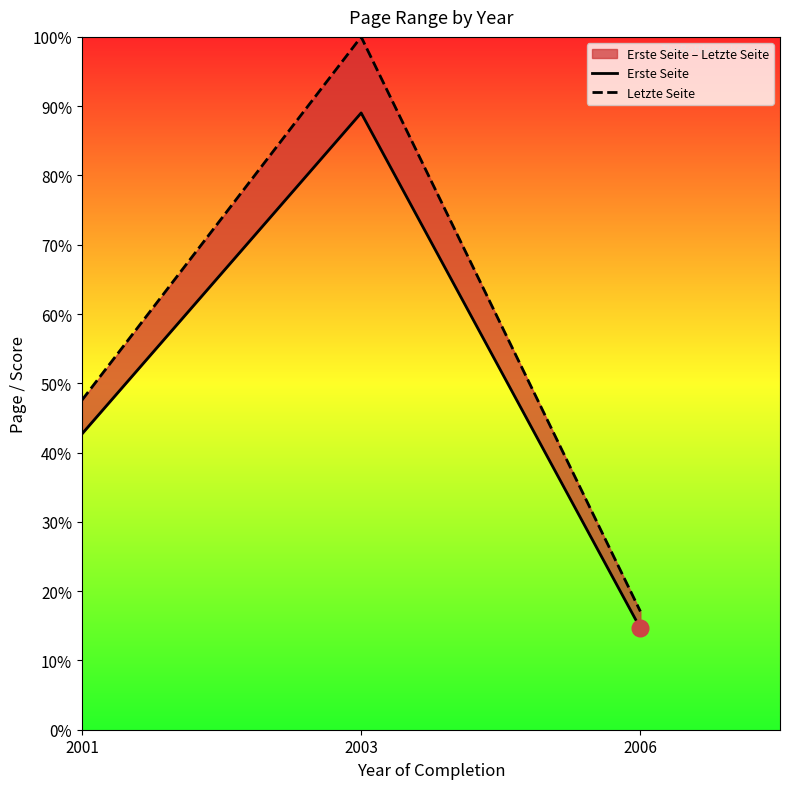

Is the value of Erste Seite at 2006 greater than the value of Letzte Seite at 2003?

No